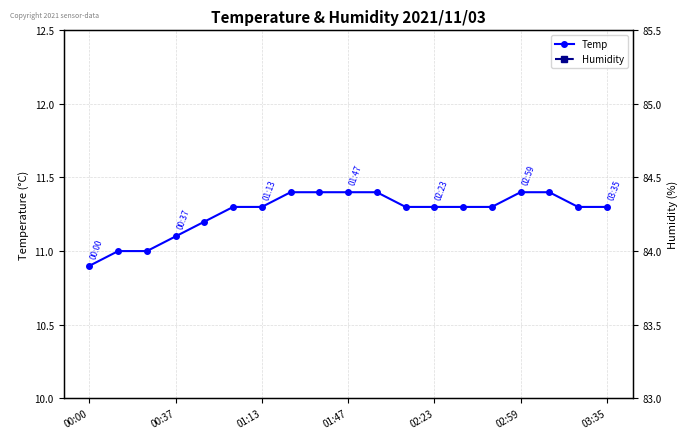

True or false: Humidity has more than 0 points higher than both neighbors.

True